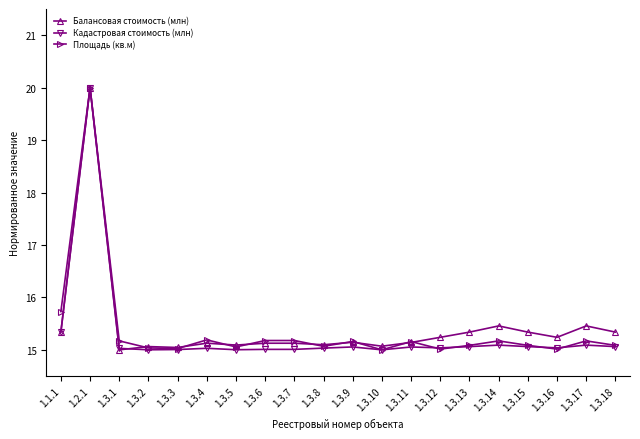

What is the value of the Кадастровая стоимость (млн) point at the 17th from the left?

15.1